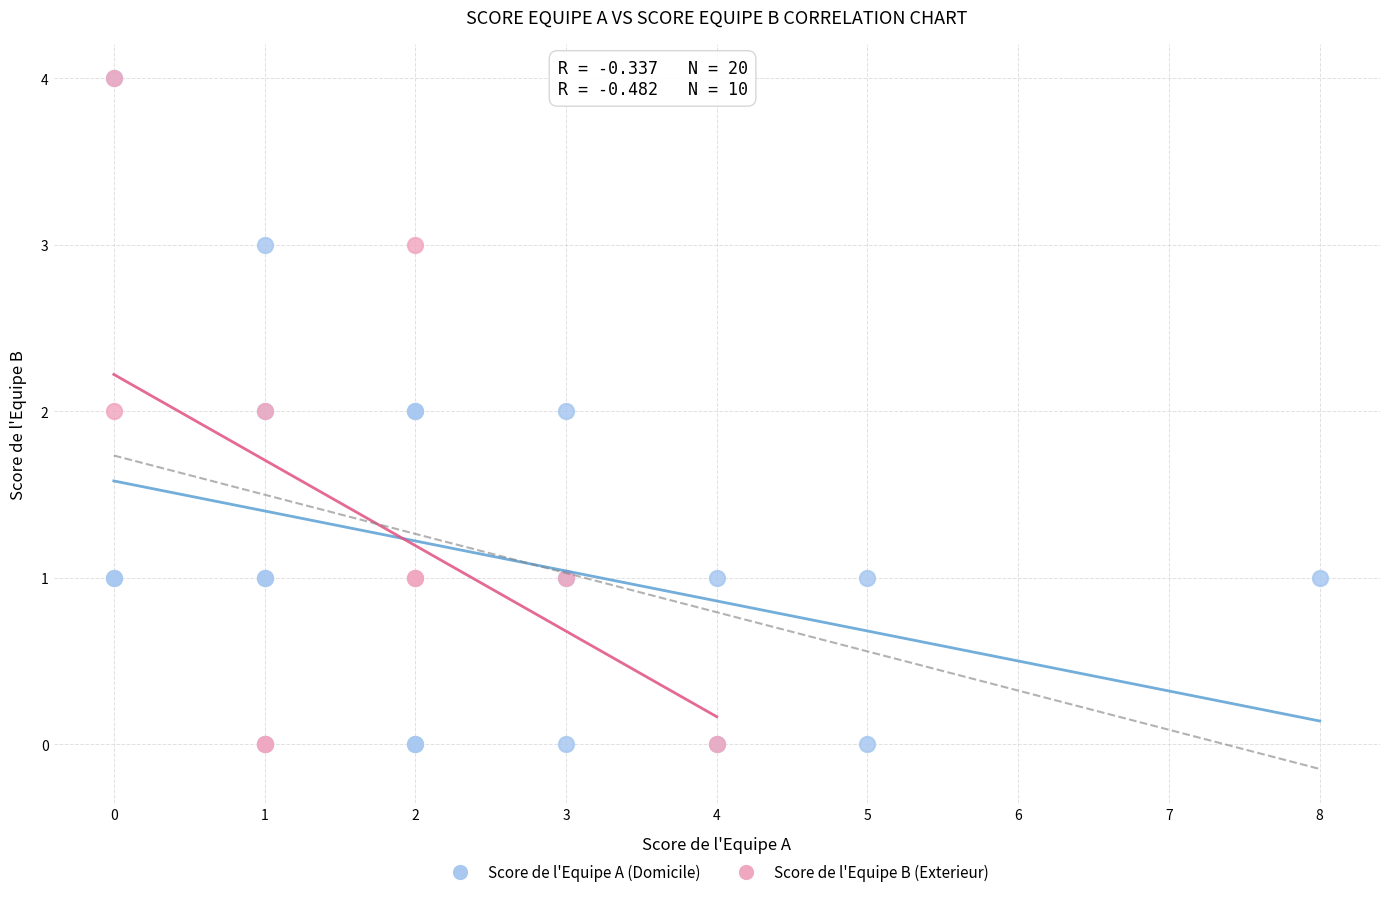

What are all the series names shown in the legend?

Score de l'Equipe A (Domicile), Score de l'Equipe B (Exterieur)